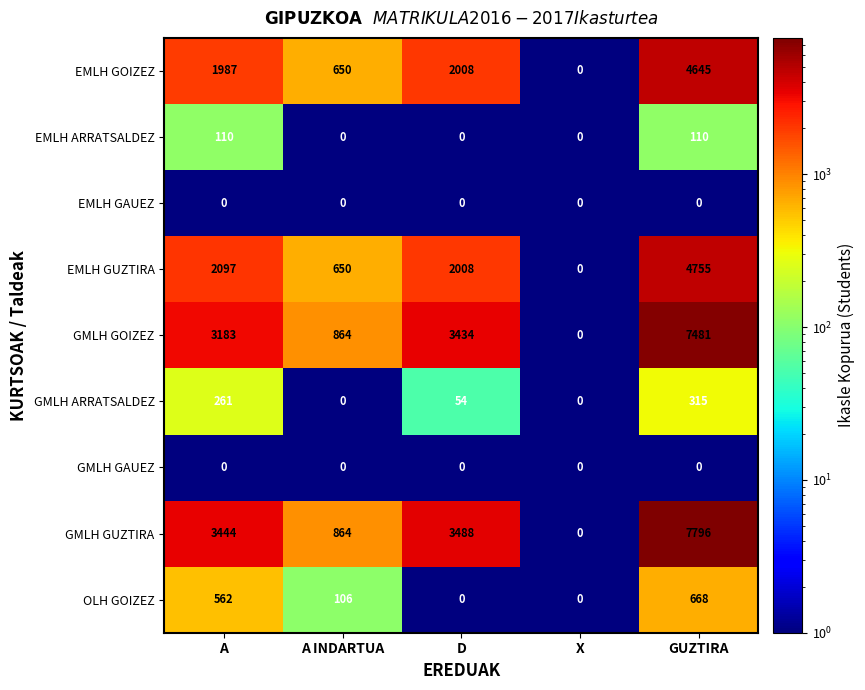

What is the maximum value for EMLH ARRATSALDEZ?

110